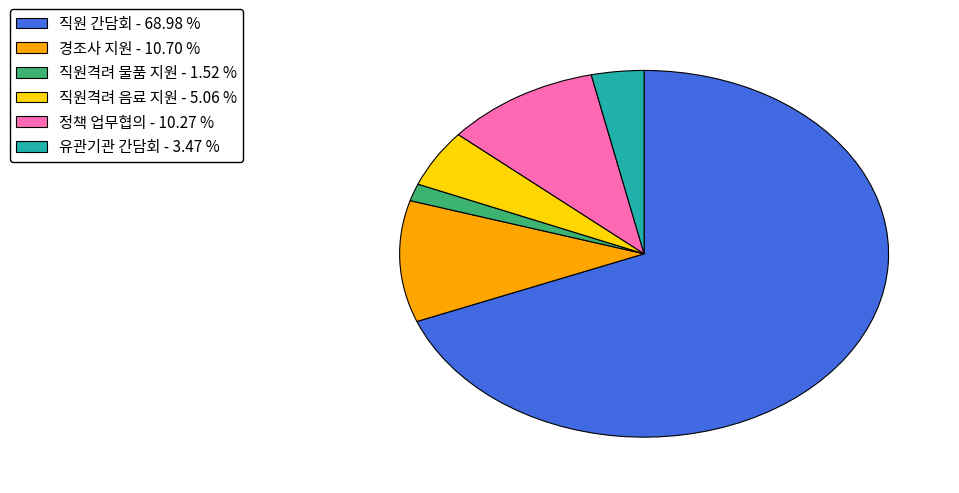

How many segments does this pie chart have?

6